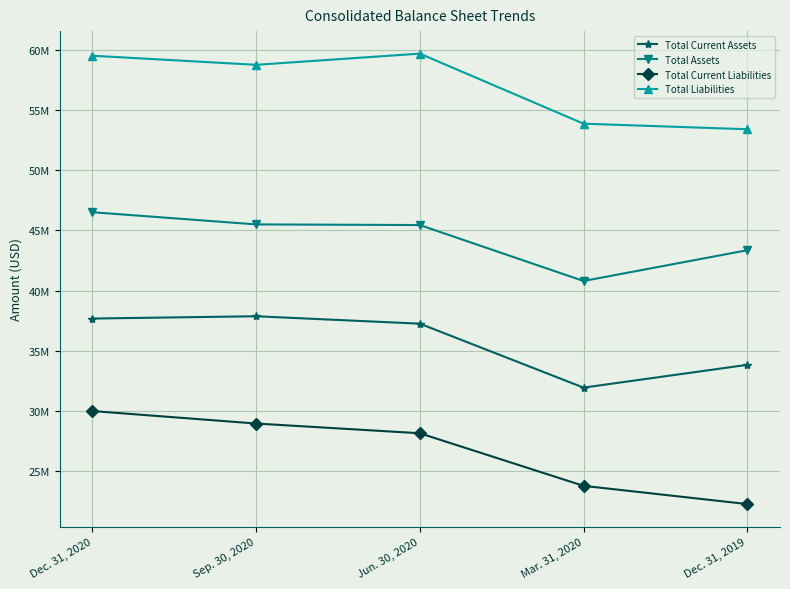

What is the sum of the Total Current Assets values at Dec. 31, 2019 and Dec. 31, 2020?

71533549